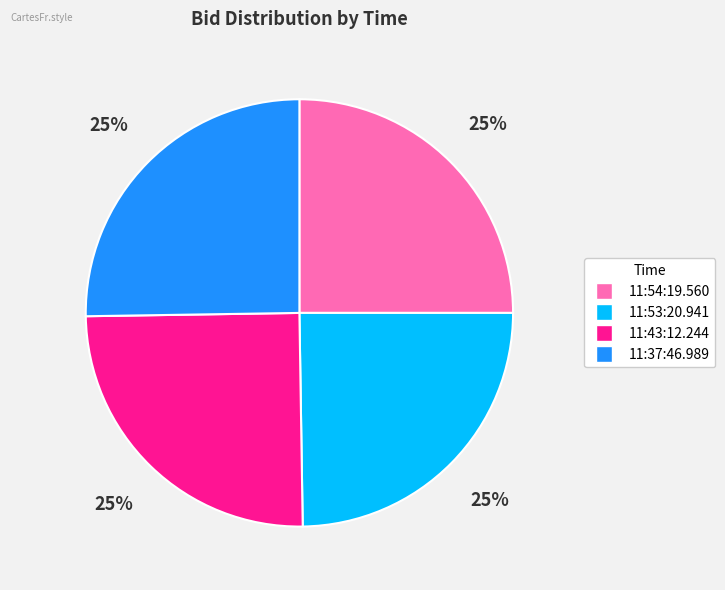

To the nearest percent, what is the average slice percentage?

25%